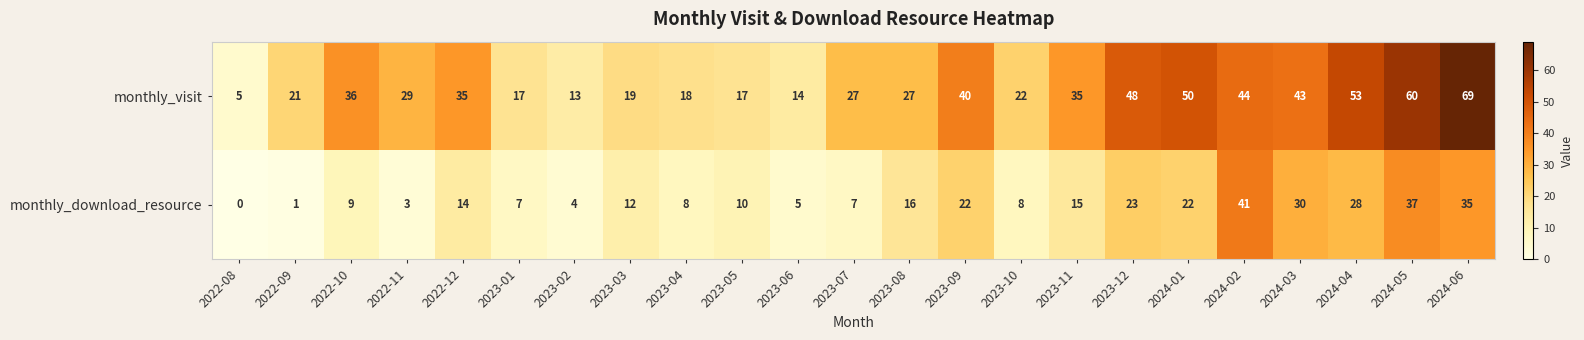

List the series in order of their peak value, highest first.

monthly_visit, monthly_download_resource